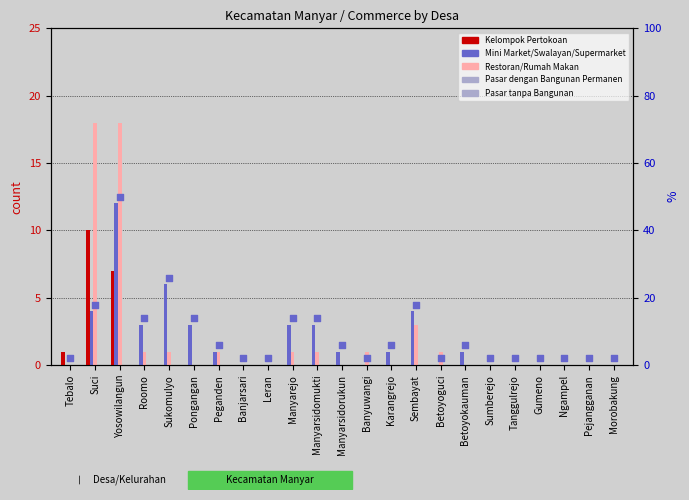

What is the total value across all series at Tebalo?

1